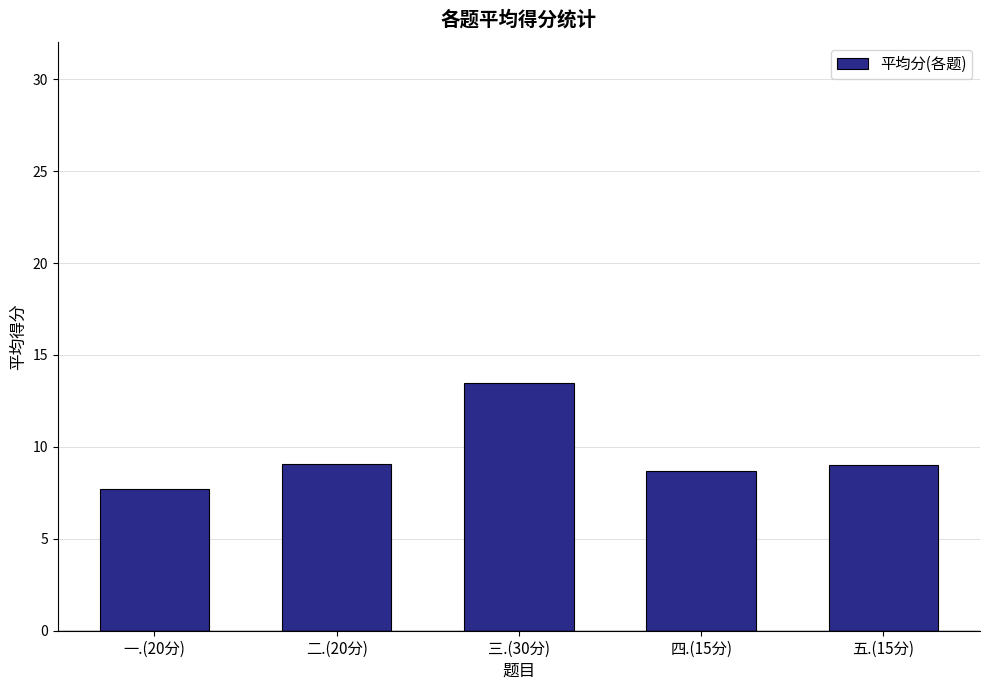

What is the sum of all values?

48.0